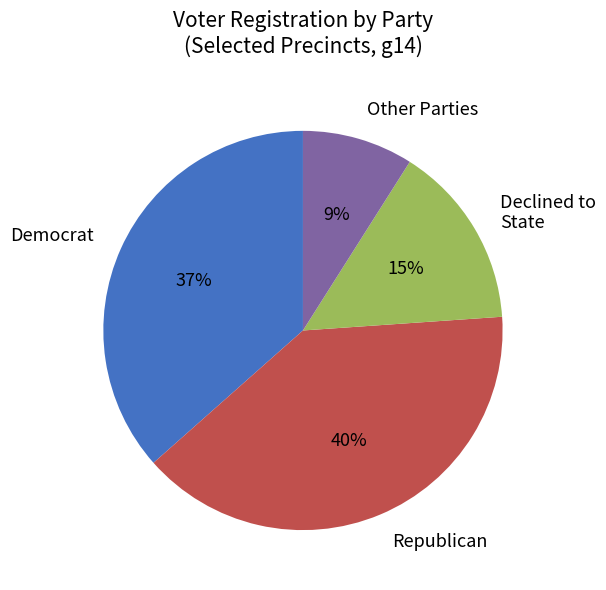

Is it true that Democrat is 37% of the pie?

True